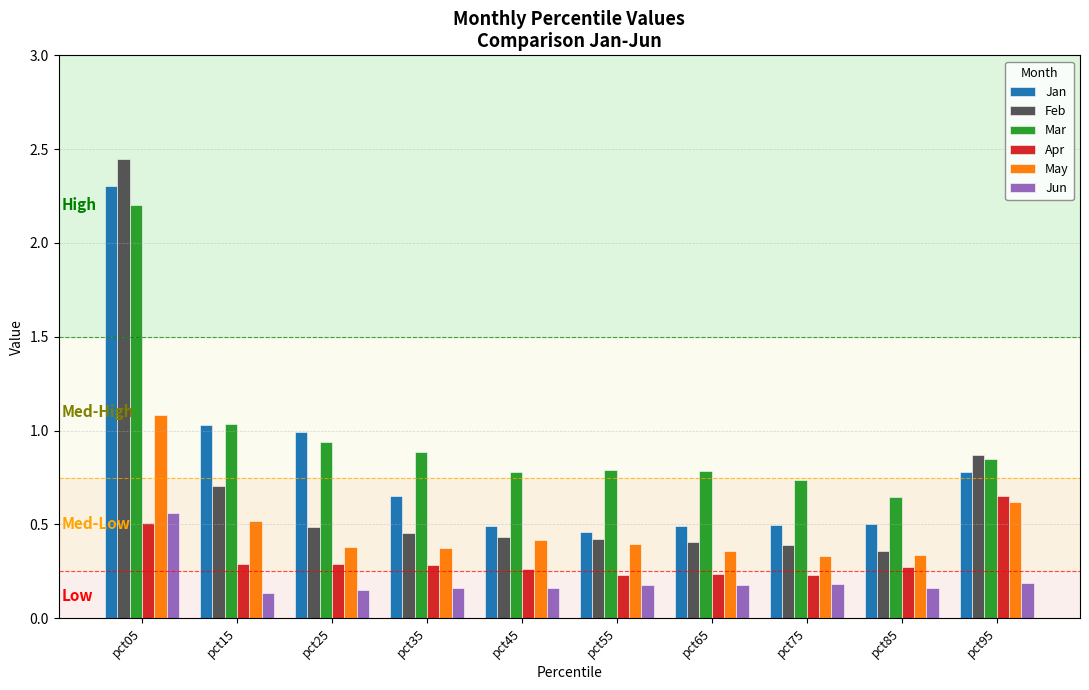

What is the difference between the maximum and minimum values in the Feb series?

2.1